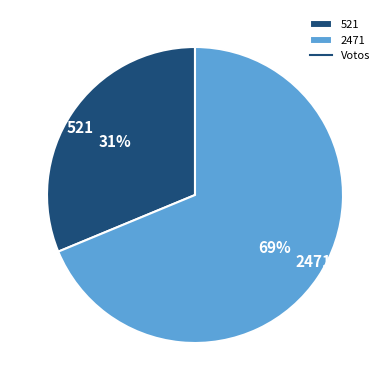

Which has a higher value, 521 or 2471?

2471